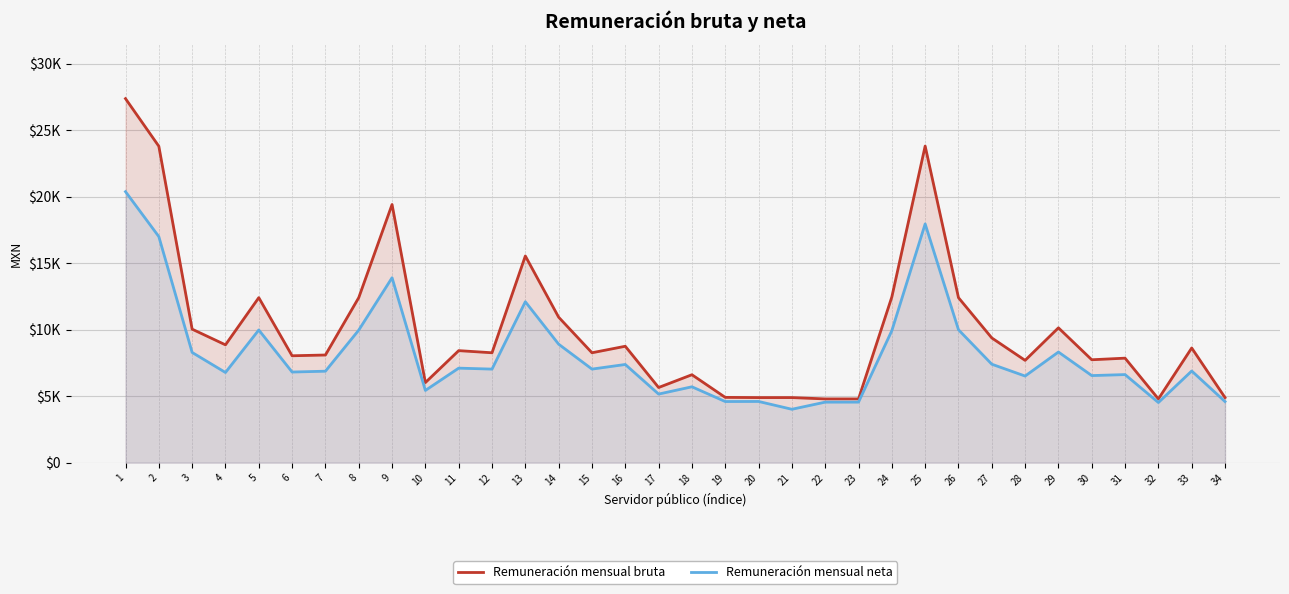

Is it true that Remuneración mensual bruta equals 4790.8 at 22?

True